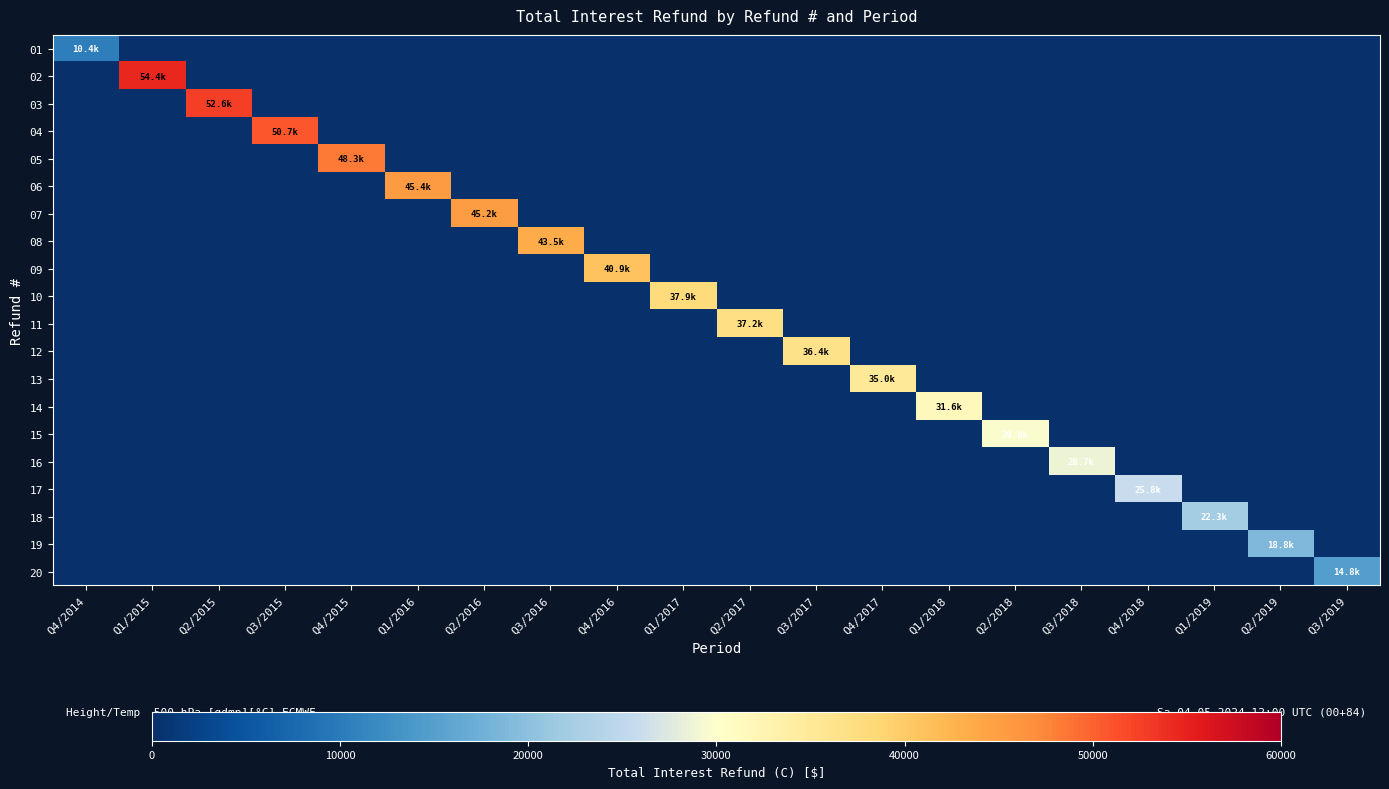

Which category has the highest value across all series?

Q1/2015